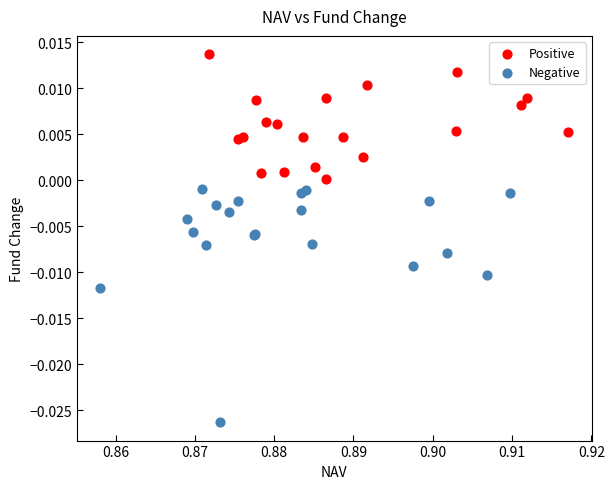

Which series contains the lowest Y value?

Negative